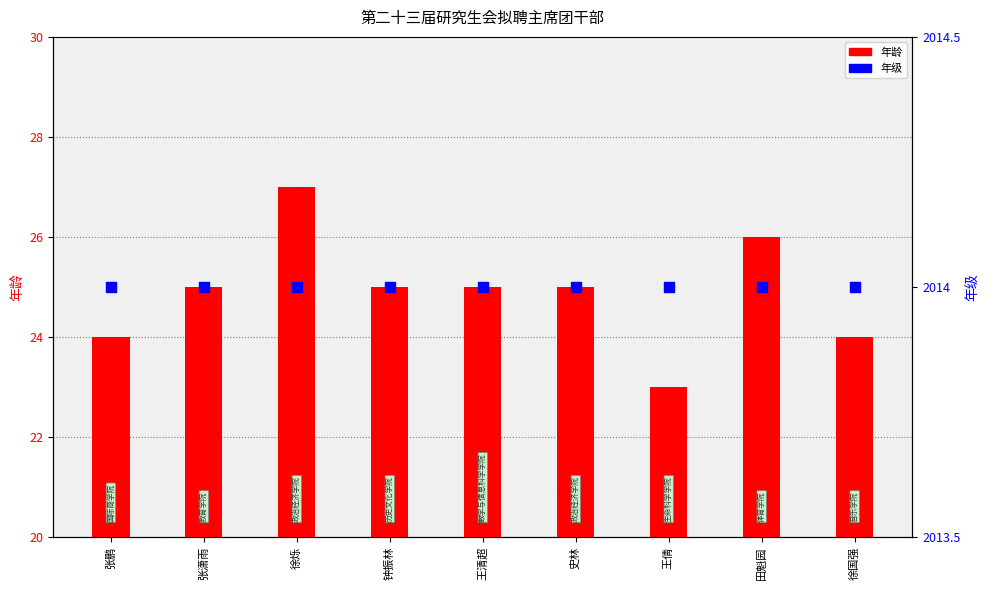

Which series contains the highest Y value?

年级